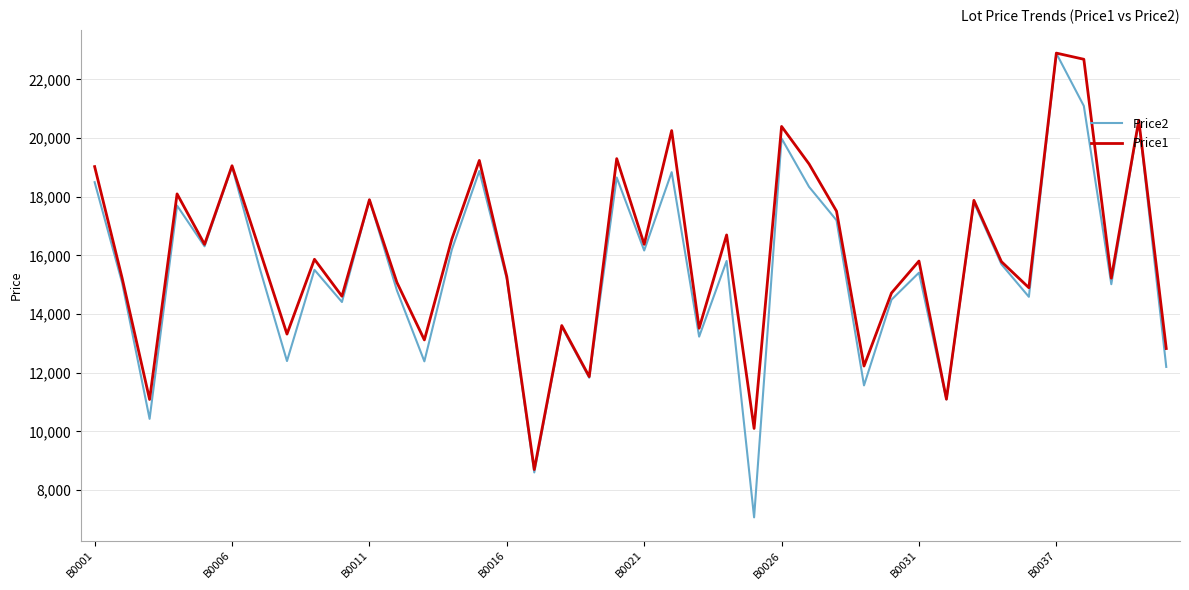

What is the sum of all Price2 values?

622083